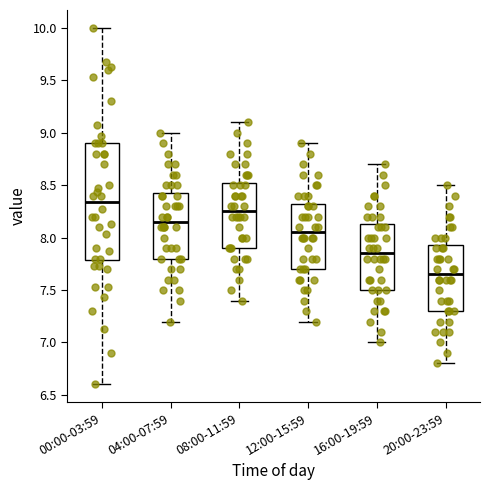

Reading left to right, transcribe this box plot: for each box, give where its median line is, the range the box spans, and where its two whiskers end, as read against the y-axis. The values are not printed on the chart, so give them approximately, as read against the axis.

00:00-03:59: median 8.35, box 7.80 to 8.90, whiskers 6.60 to 10.00
04:00-07:59: median 8.15, box 7.80 to 8.45, whiskers 7.20 to 9.00
08:00-11:59: median 8.25, box 7.90 to 8.55, whiskers 7.40 to 9.10
12:00-15:59: median 8.05, box 7.70 to 8.35, whiskers 7.20 to 8.90
16:00-19:59: median 7.85, box 7.50 to 8.15, whiskers 7.00 to 8.70
20:00-23:59: median 7.65, box 7.30 to 7.95, whiskers 6.80 to 8.50